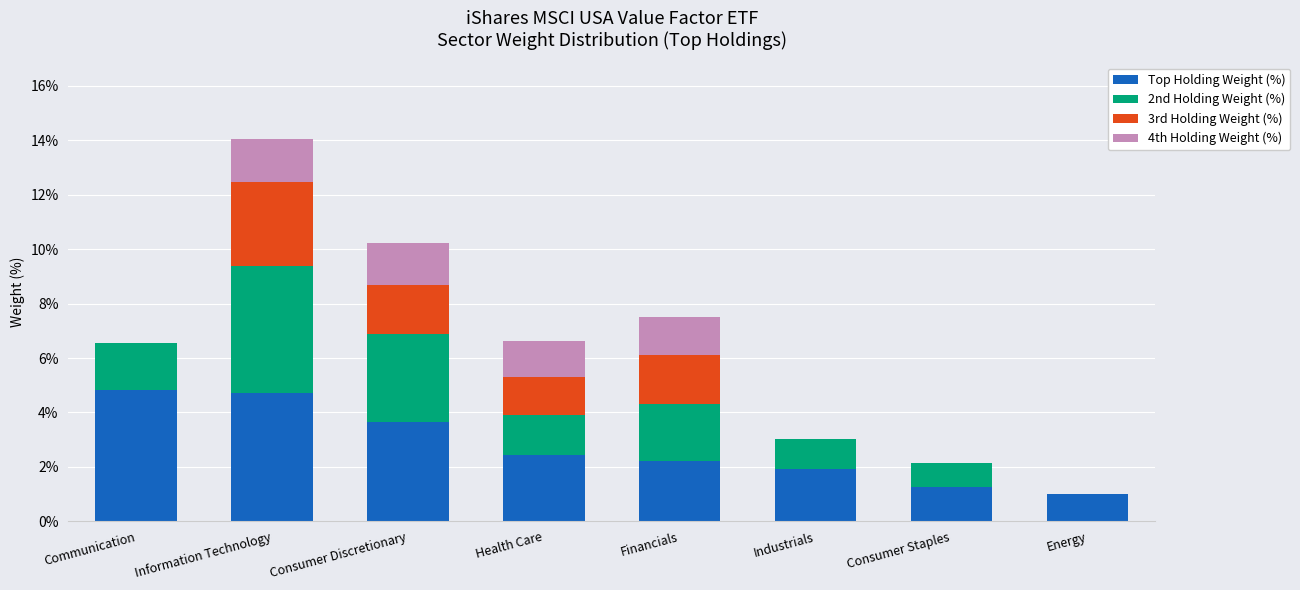

At which category is the sum across all series the highest?

Information Technology